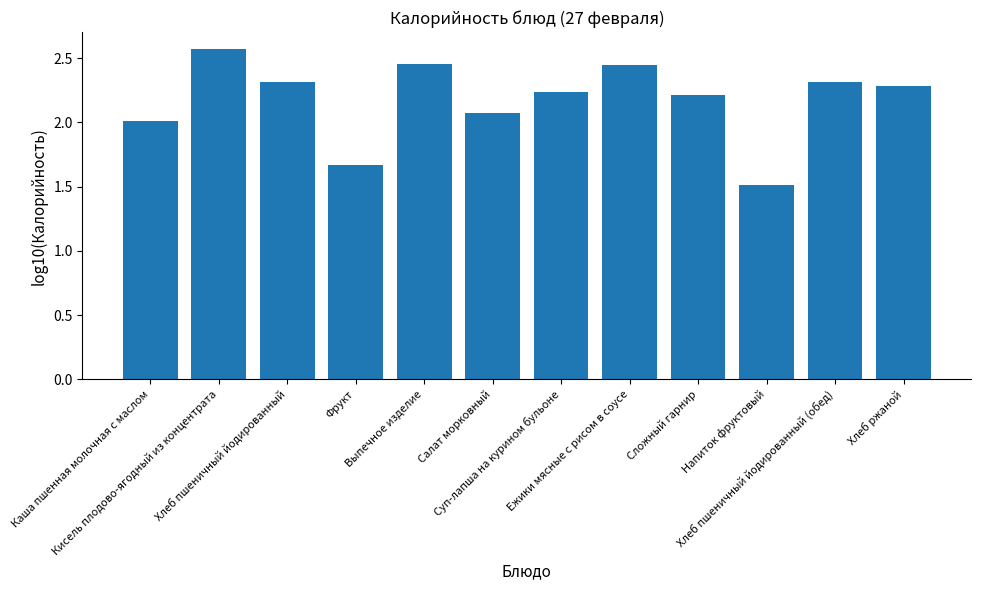

What is the difference between the maximum and minimum values?

1.1